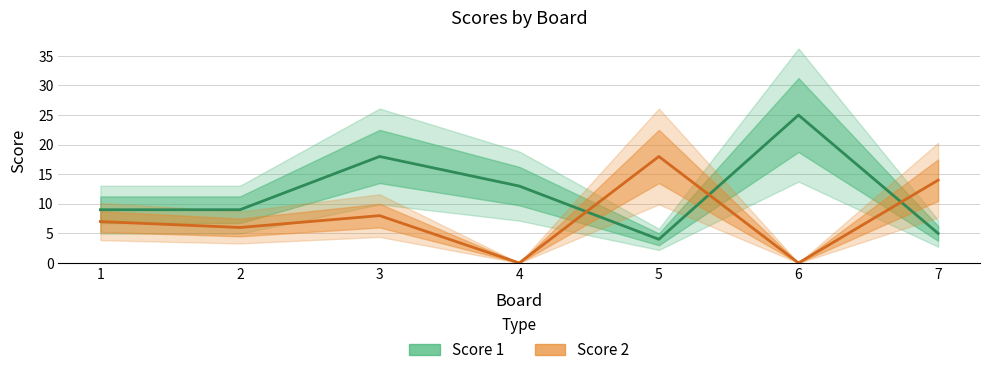

Where does the Score 1 series first go above 9?

3